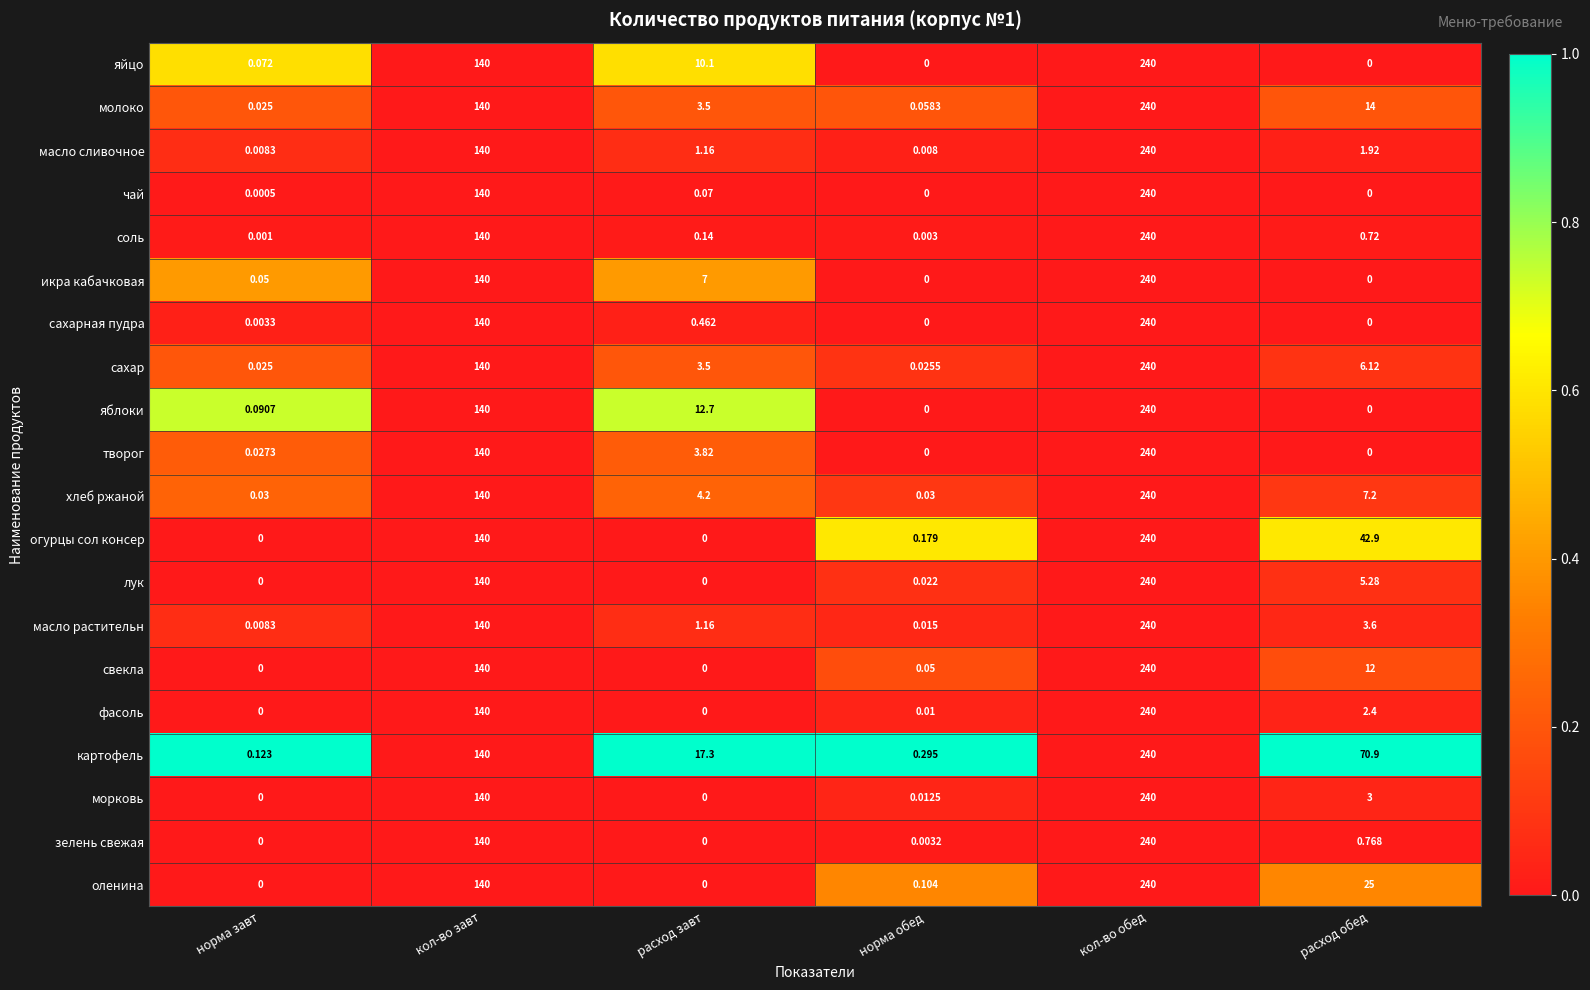

Where is масло растительн nearest to the value 120?

кол-во завт